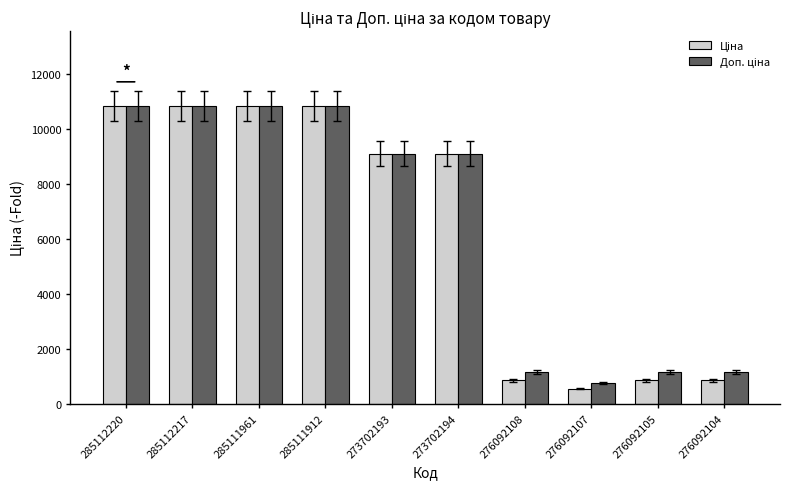

Count the number of categories in the chart.

10